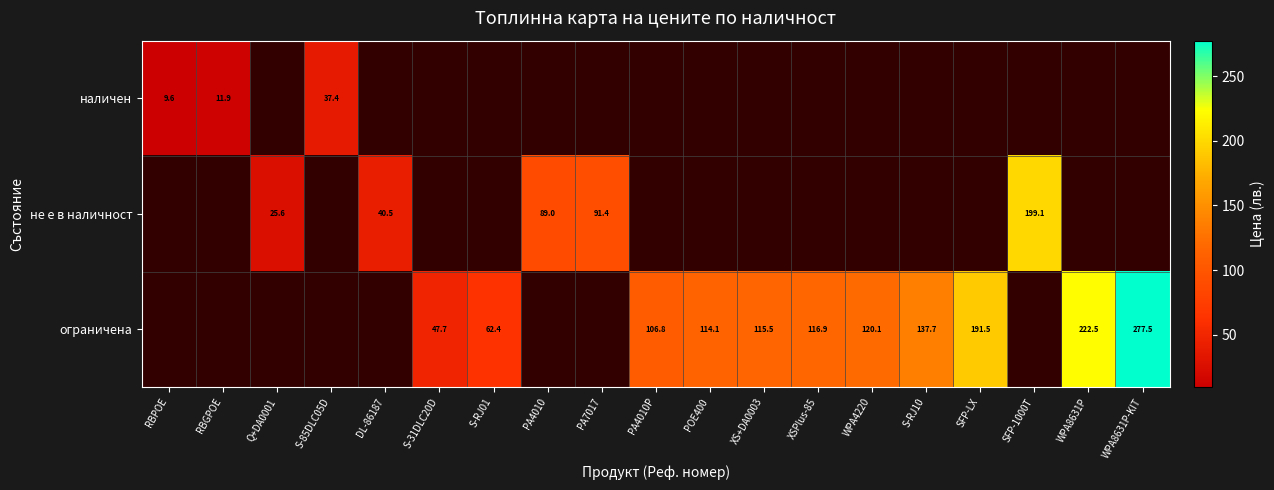

What is the sum of the ограничена values at XSPlus-85 and S-RJ01?

179.3